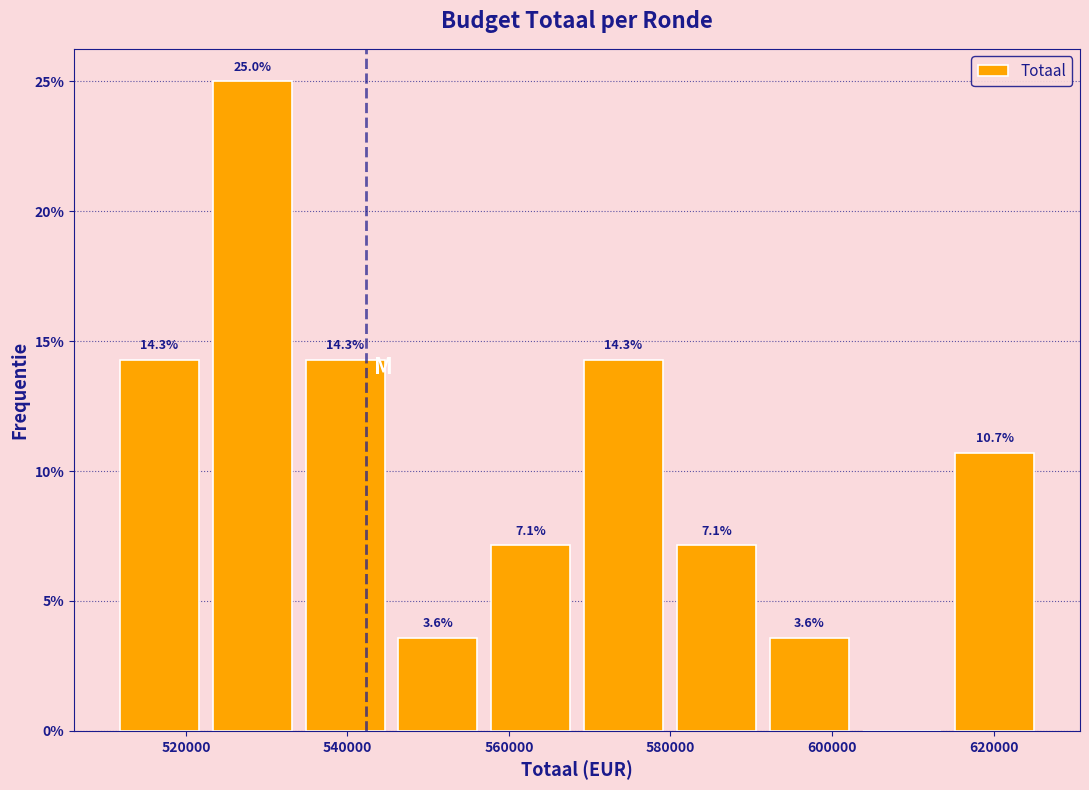

Which range on the x-axis has the tallest bar?

522000 to 534000